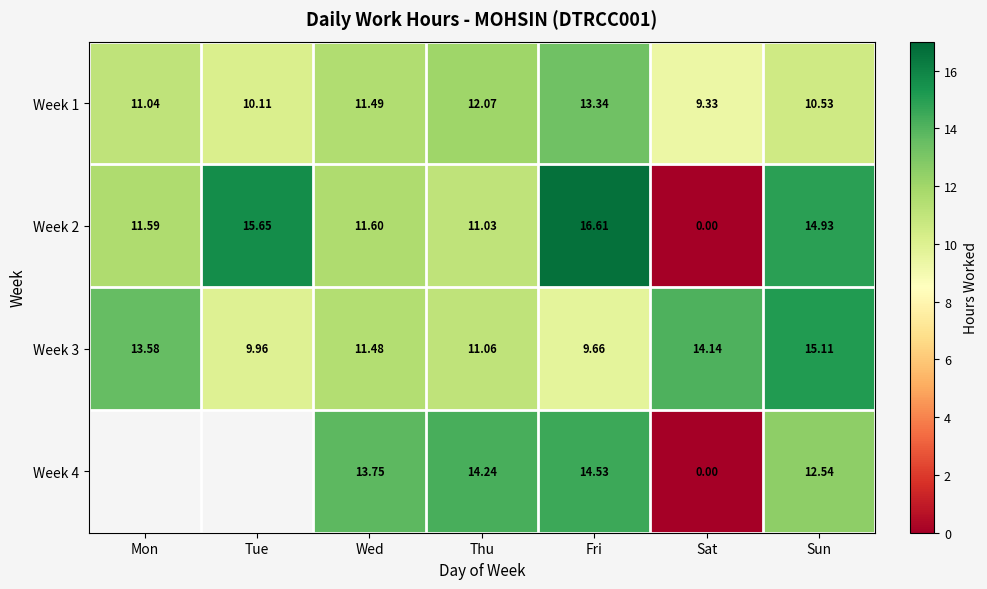

What is the difference between the second highest and second lowest values in the Week 2 series?

4.6